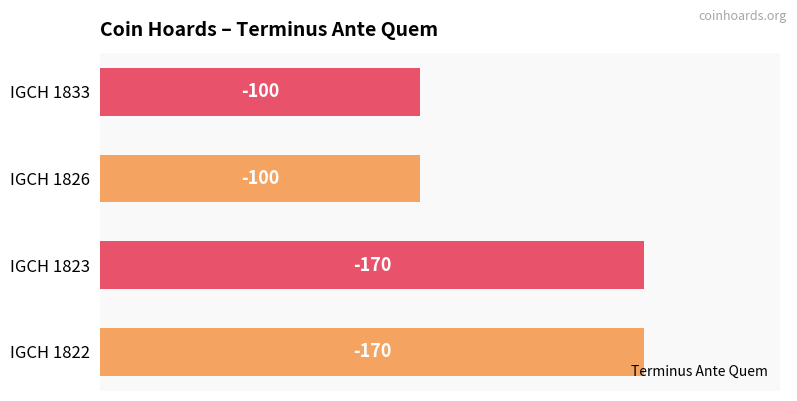

Are the bars horizontal?

Yes